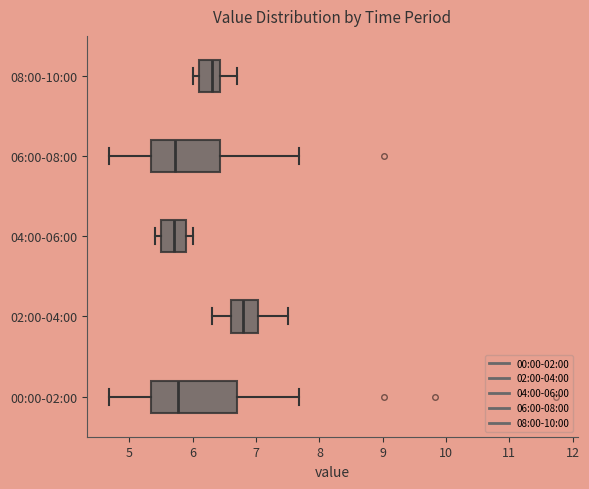

Reading bottom to top, transcribe this box plot: for each box, give where its median line is, the range the box spans, and where its two whiskers end, as read against the x-axis. The values are not printed on the chart, so give them approximately, as read against the axis.

00:00-02:00: median 5.8, box 5.3 to 6.7, whiskers 4.7 to 7.7
02:00-04:00: median 6.8, box 6.6 to 7.0, whiskers 6.3 to 7.5
04:00-06:00: median 5.7, box 5.5 to 5.9, whiskers 5.4 to 6.0
06:00-08:00: median 5.7, box 5.3 to 6.4, whiskers 4.7 to 7.7
08:00-10:00: median 6.3, box 6.1 to 6.4, whiskers 6.0 to 6.7